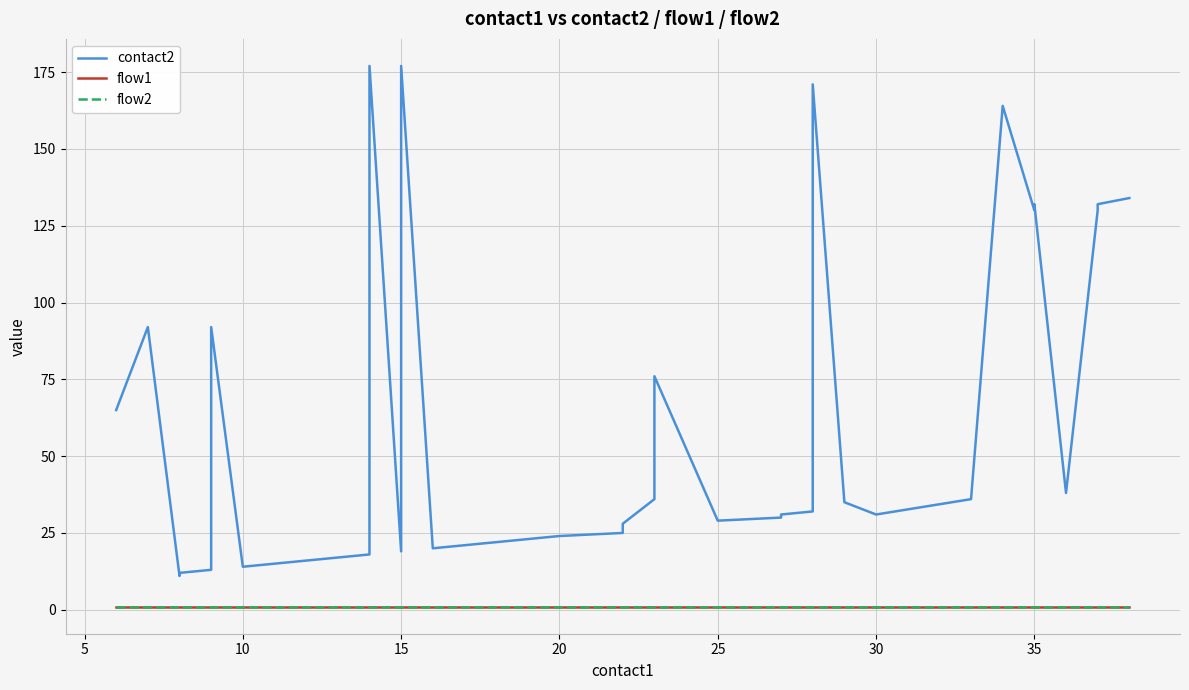

True or false: flow1 and flow2 intersect in this chart.

False